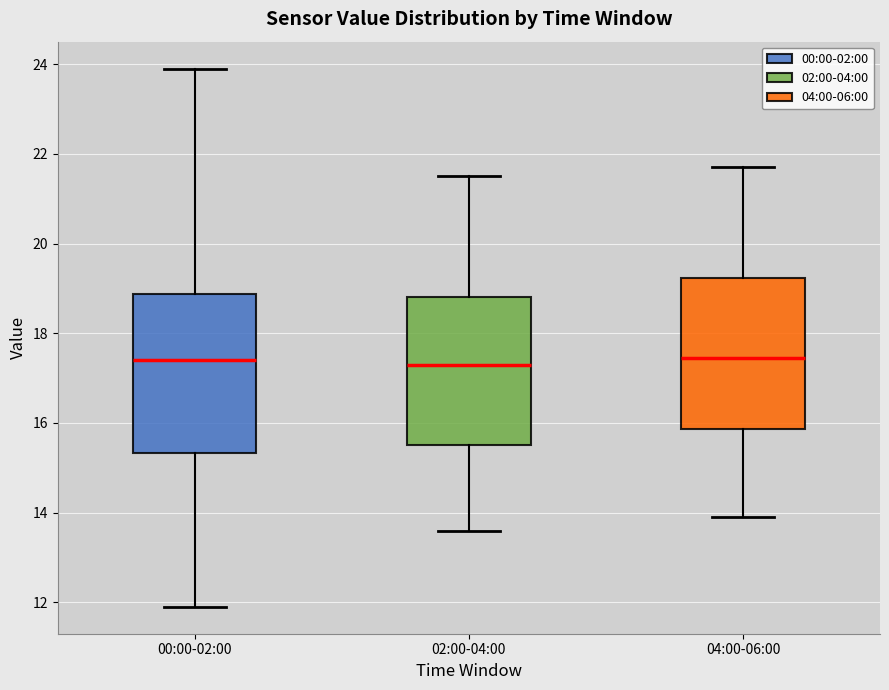

Reading left to right, transcribe this box plot: for each box, give where its median line is, the range the box spans, and where its two whiskers end, as read against the y-axis. The values are not printed on the chart, so give them approximately, as read against the axis.

00:00-02:00: median 17.4, box 15.4 to 18.8, whiskers 12.0 to 24.0
02:00-04:00: median 17.4, box 15.6 to 18.8, whiskers 13.6 to 21.6
04:00-06:00: median 17.4, box 15.8 to 19.2, whiskers 14.0 to 21.8